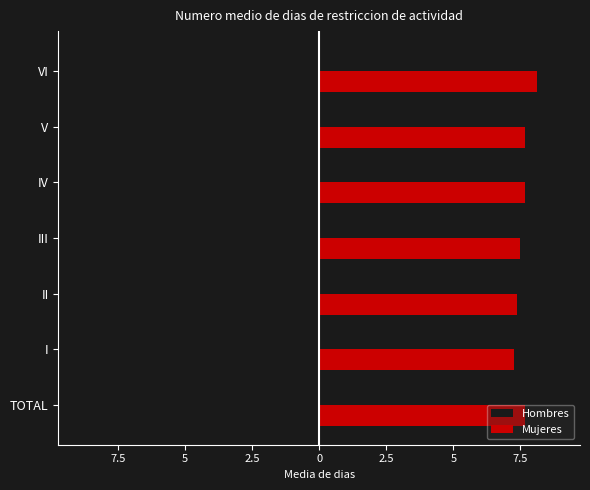

What are all the series names shown in the legend?

Hombres, Mujeres